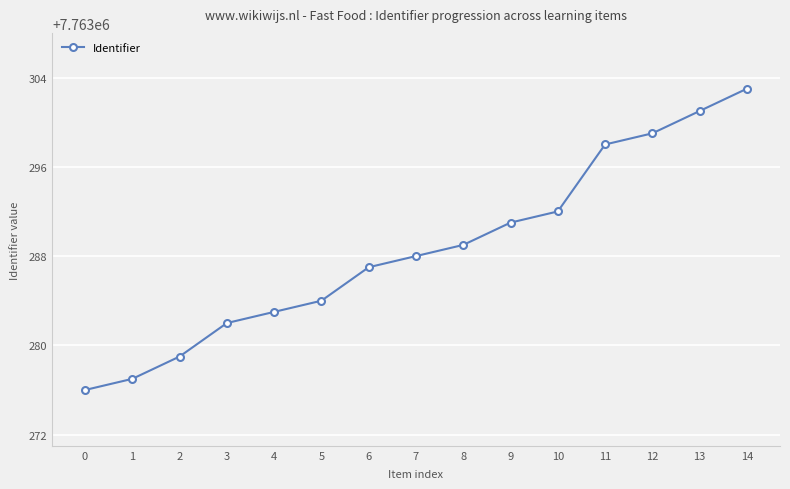

Read the value at 5, to the nearest 5.

7763285